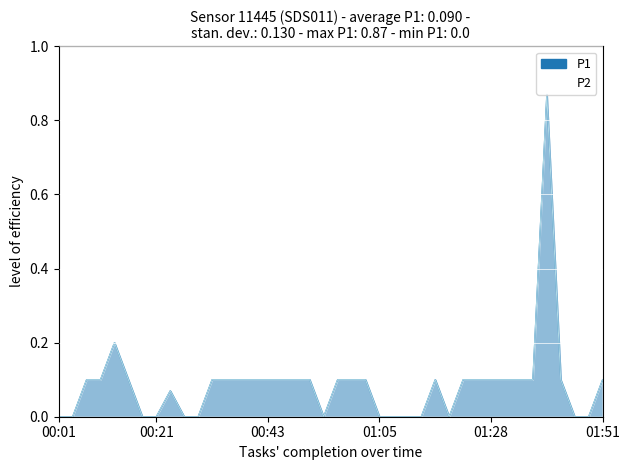

How many interior local valleys does the P1 series have?

2